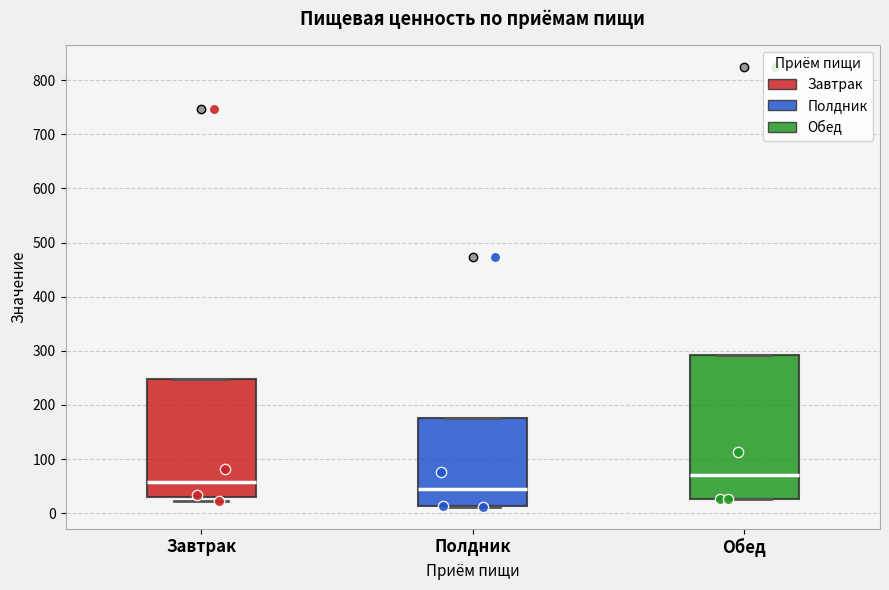

Reading left to right, read every box against the y-axis: the position of its median line, the range the box covers, and the ends of its whiskers. The values are not printed on the chart, so give them approximately, as read against the axis.

Завтрак: median 60, box 30 to 250, whiskers 20 to 250
Полдник: median 40, box 10 to 180, whiskers 10 to 180
Обед: median 70, box 30 to 290, whiskers 30 to 290